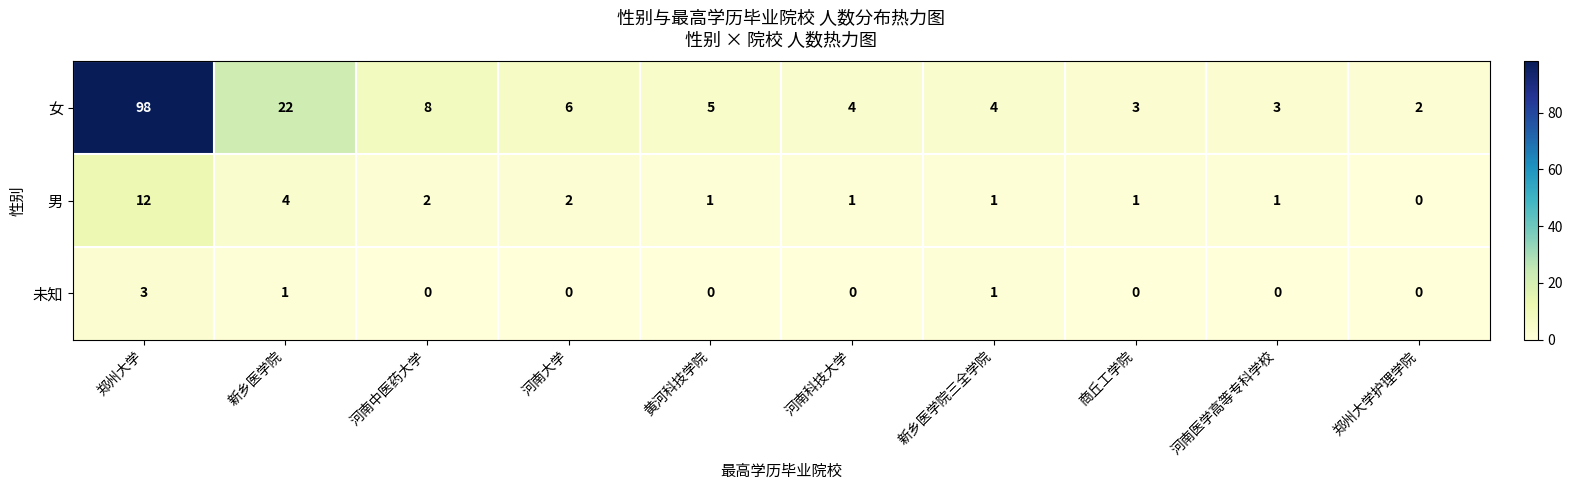

True or false: 未知 has a value of 2 at 河南科技大学.

False